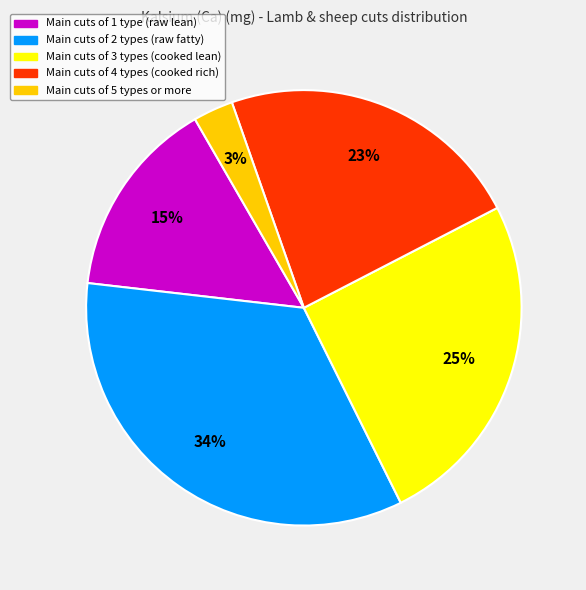

Is there a majority slice in this chart?

No